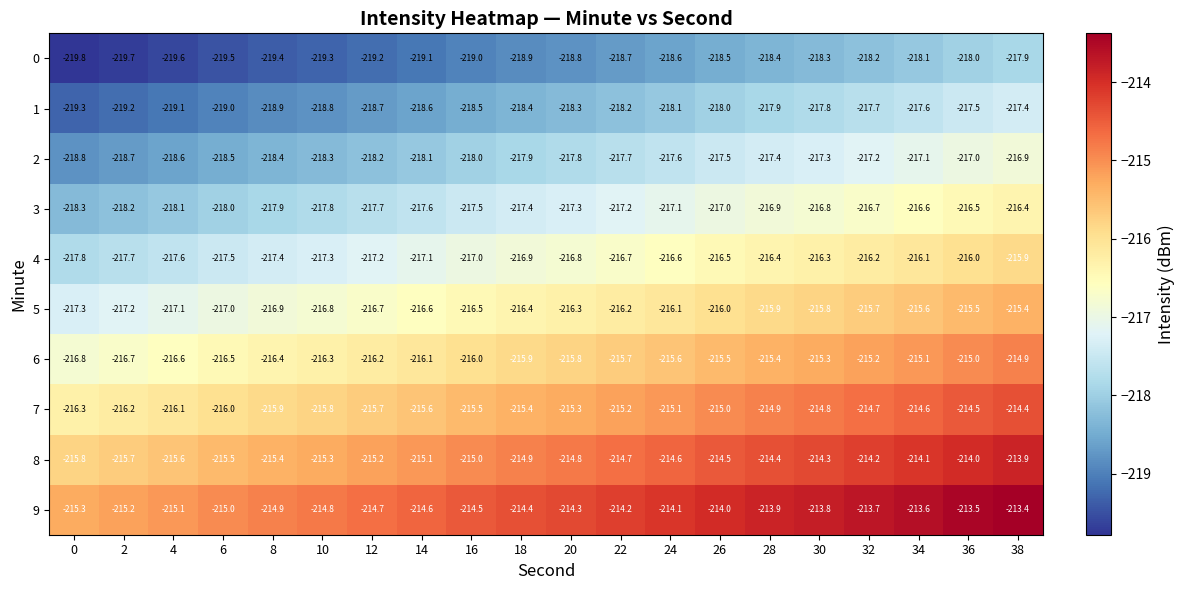

List the labels in order of 7 value, smallest first.

0, 2, 4, 6, 8, 10, 12, 14, 16, 18, 20, 22, 24, 26, 28, 30, 32, 34, 36, 38